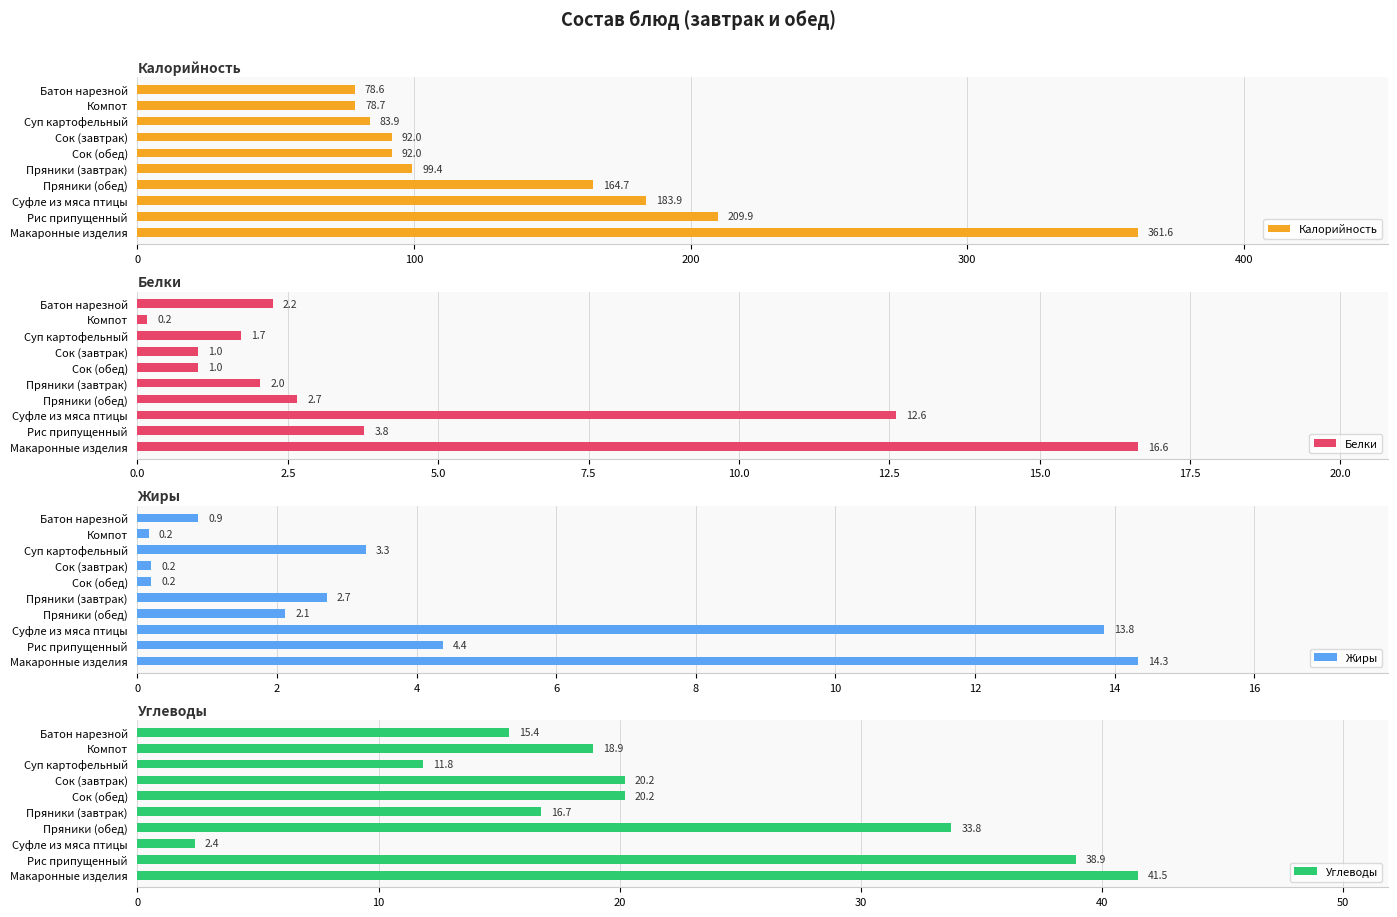

What is the average value of the Калорийность series?

144.5